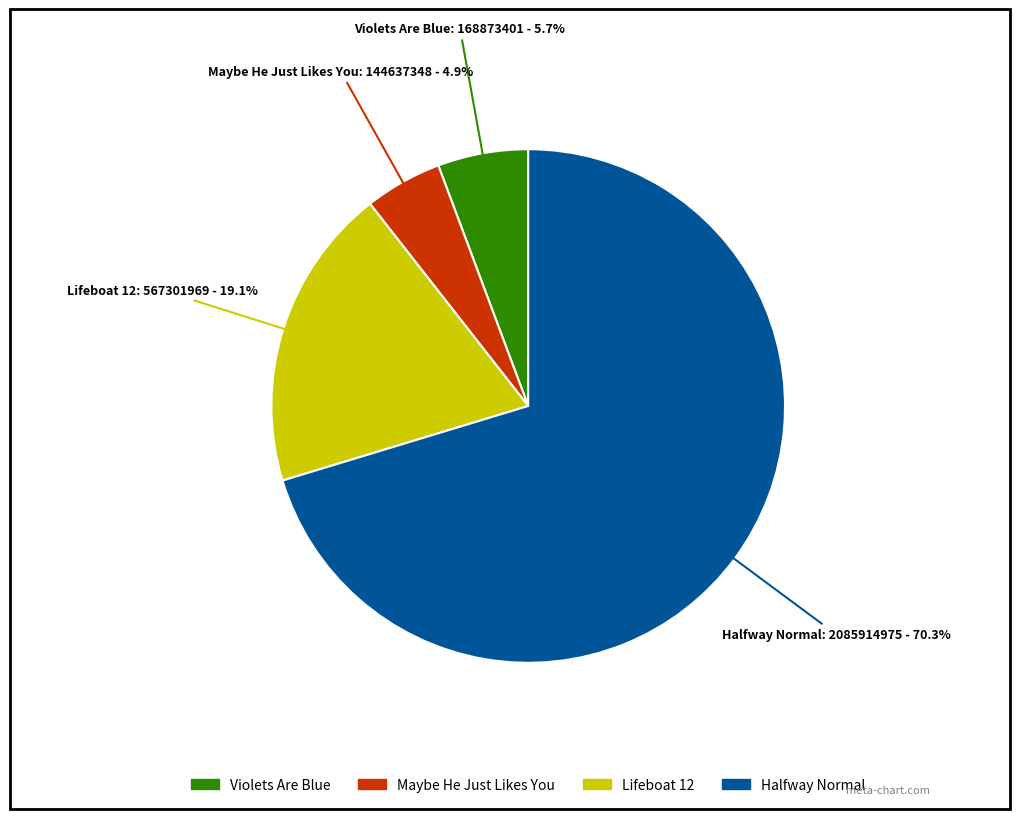

To the nearest percent, what portion does Halfway Normal represent?

70%